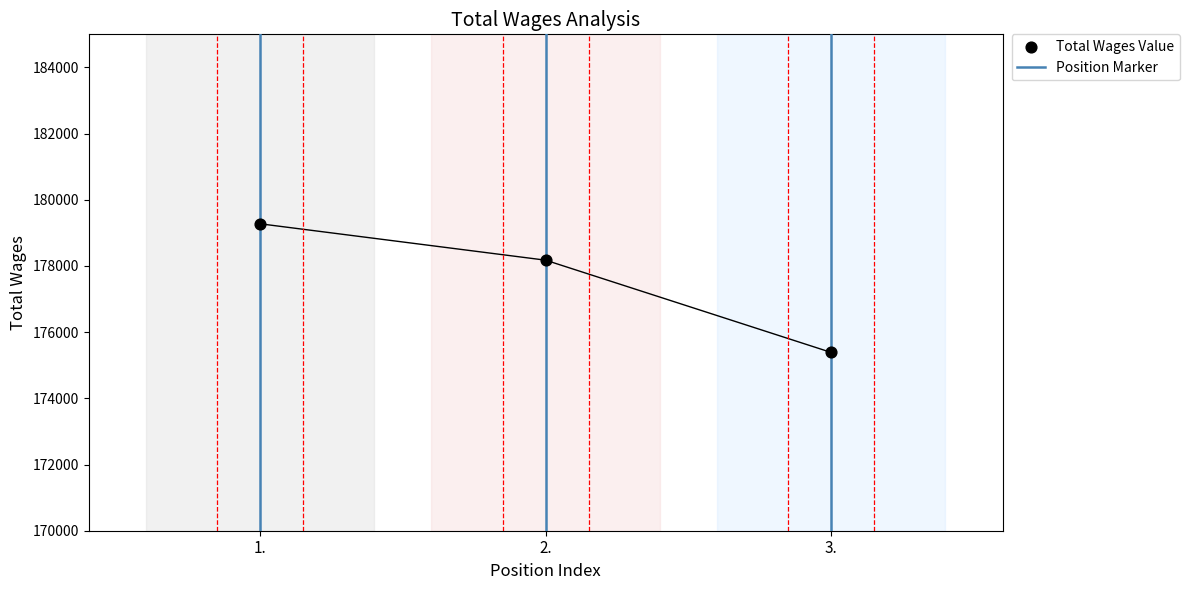

Approximately how many times larger is the value at 2. compared to 1.?

1.0